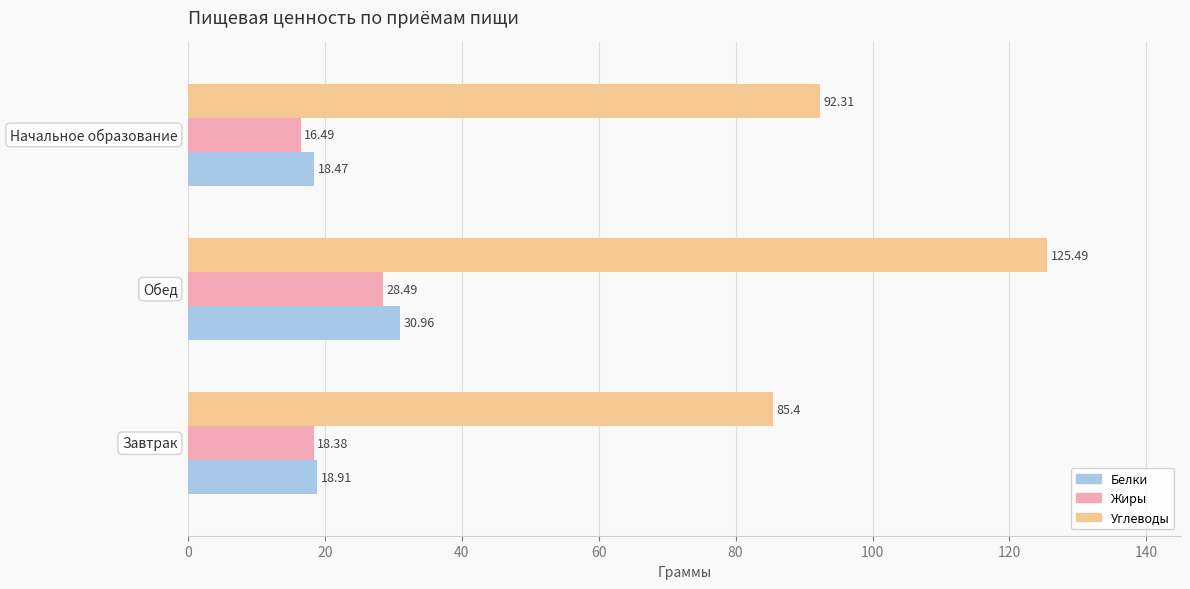

What is the average value of the Белки series?

22.8